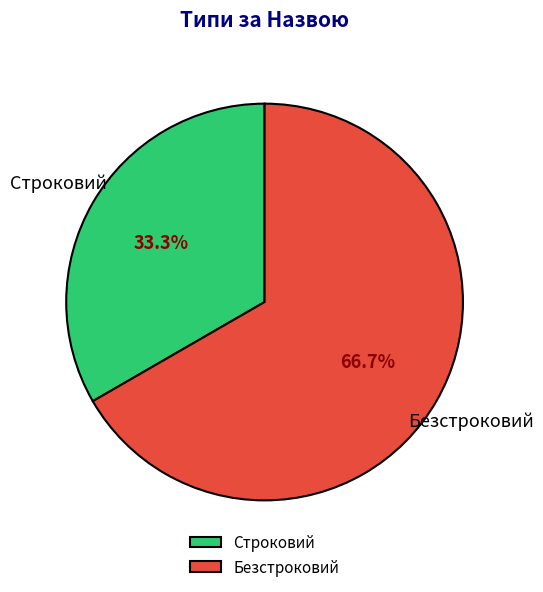

Count the number of slices in the pie.

2